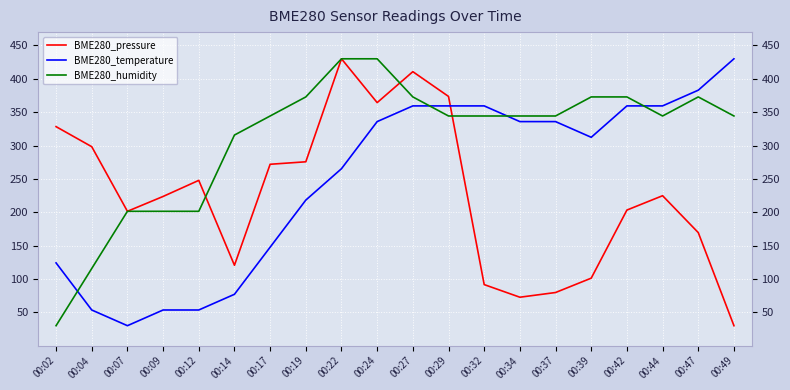

Does the chart have visible grid lines?

Yes